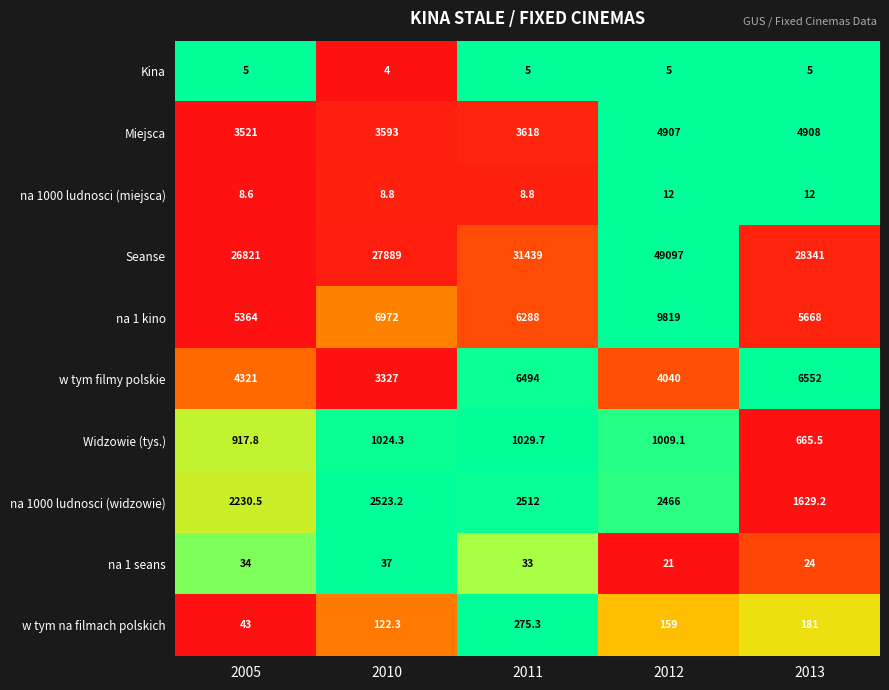

Rank the series by their maximum value, from highest to lowest.

Seanse, na 1 kino, w tym filmy polskie, Miejsca, na 1000 ludnosci (widzowie), Widzowie (tys.), w tym na filmach polskich, na 1 seans, na 1000 ludnosci (miejsca), Kina